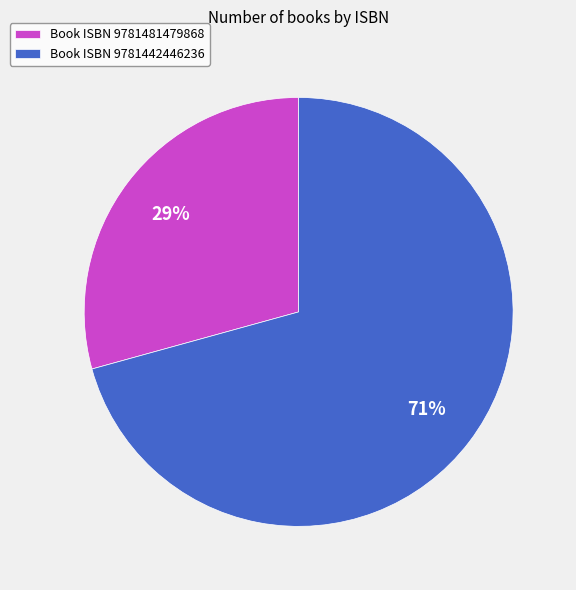

What percentage is the Book ISBN 9781442446236 slice, to the nearest percent?

71%